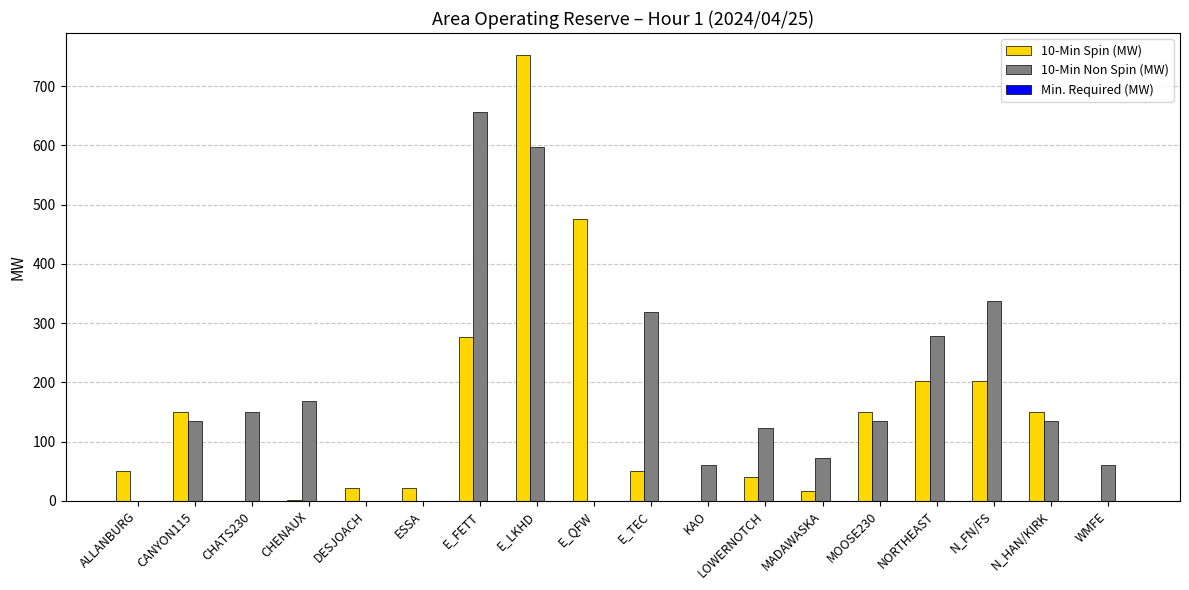

What is the total value across all series at WMFE?

60